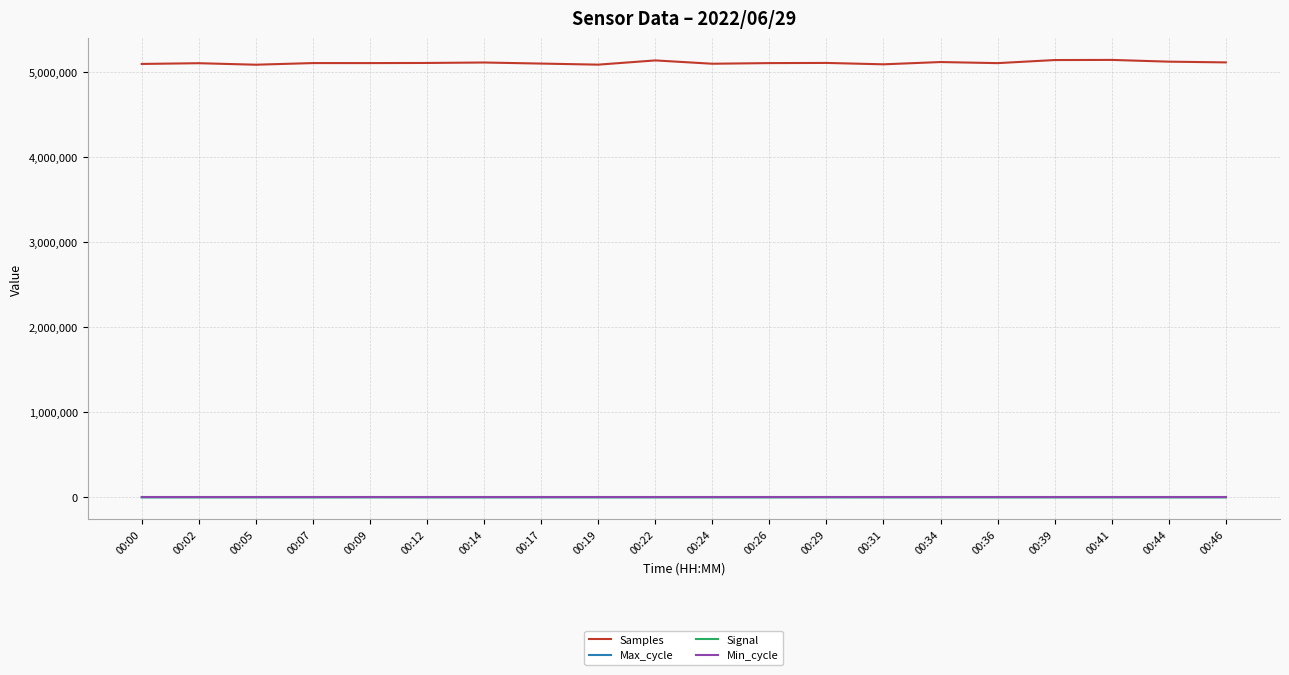

What is the greatest value displayed?

5144501